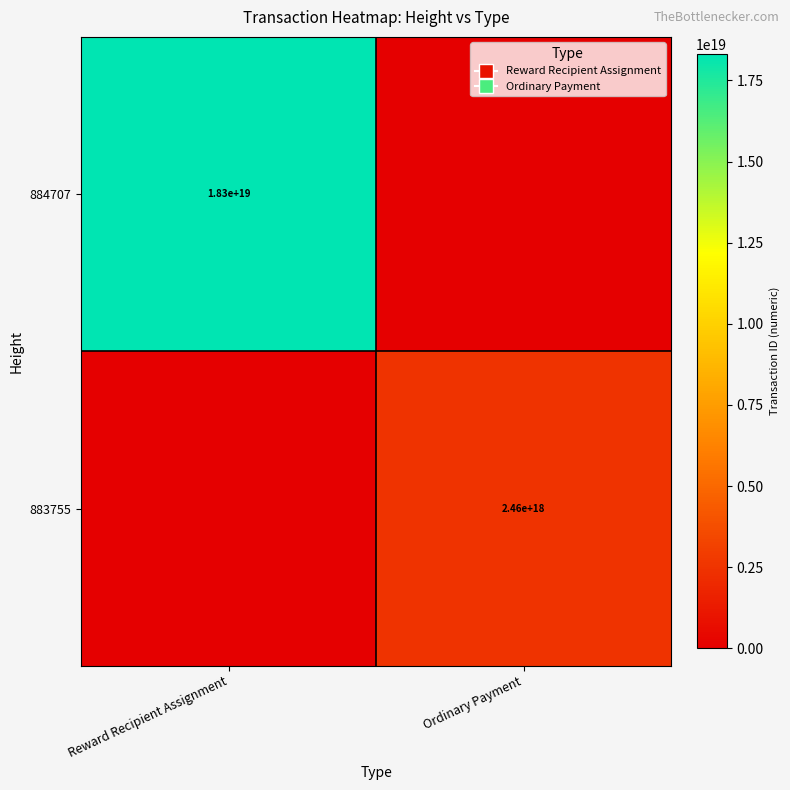

The value of 884707 at Reward Recipient Assignment is 31150579783606091776. True or false?

False